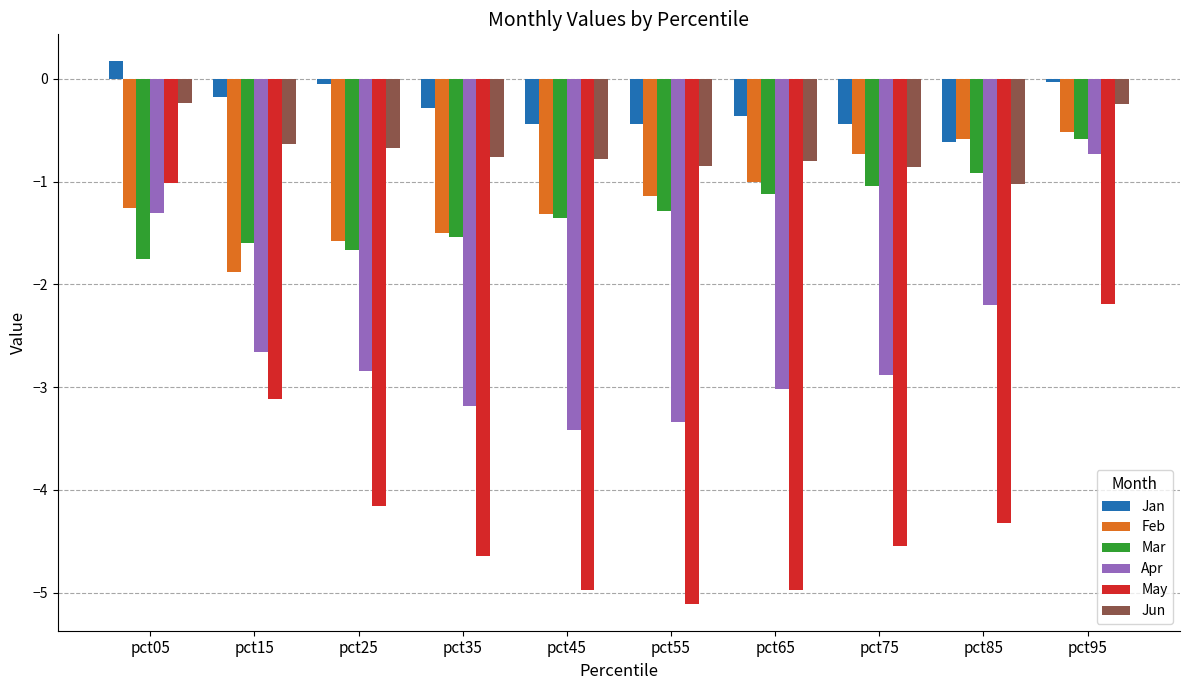

What value does the May series have at pct25?

-4.2